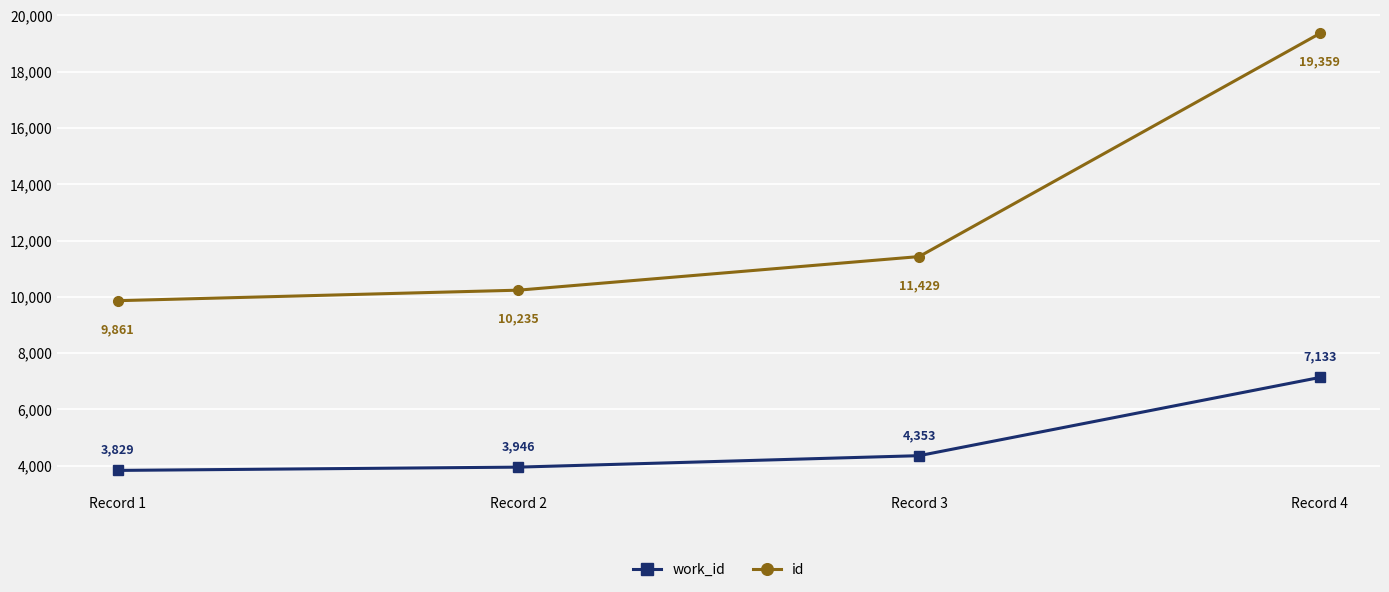

True or false: work_id has more than 1 interior local peaks.

False